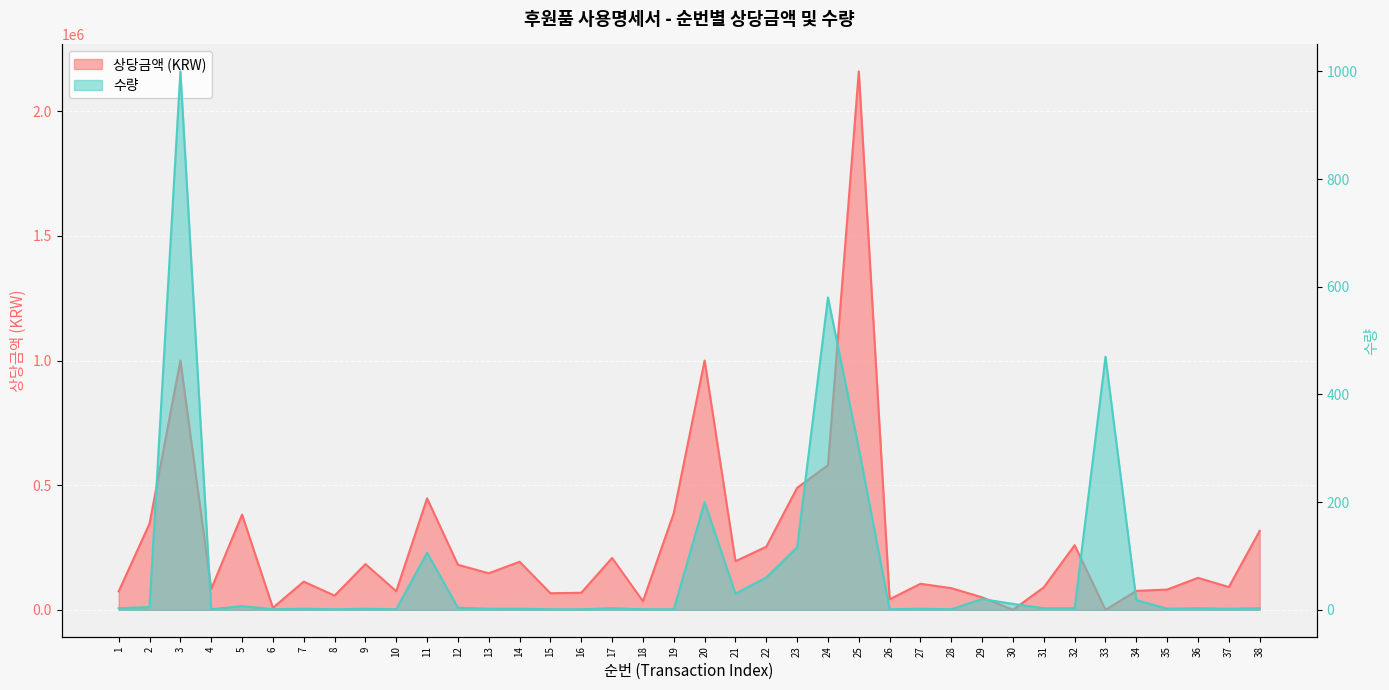

Is it true that 상당금액 equals 50000 at 29?

True